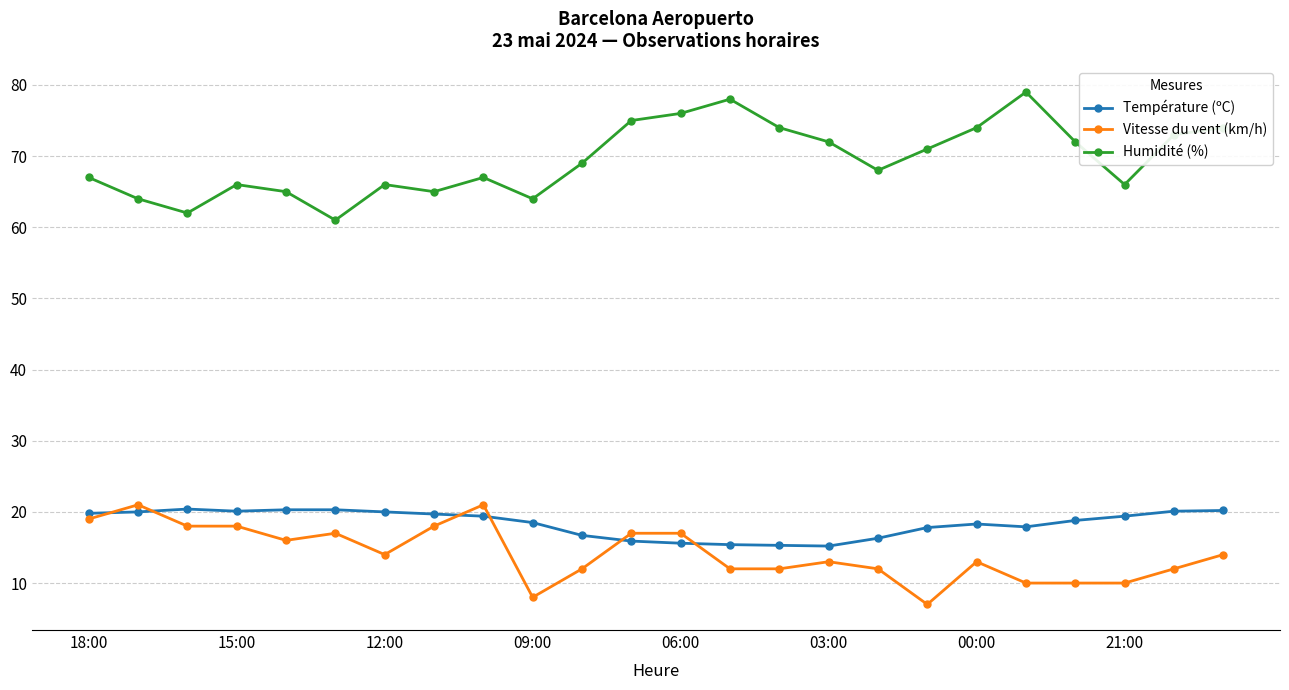

Which series has the largest total across all categories?

Humidité (%)